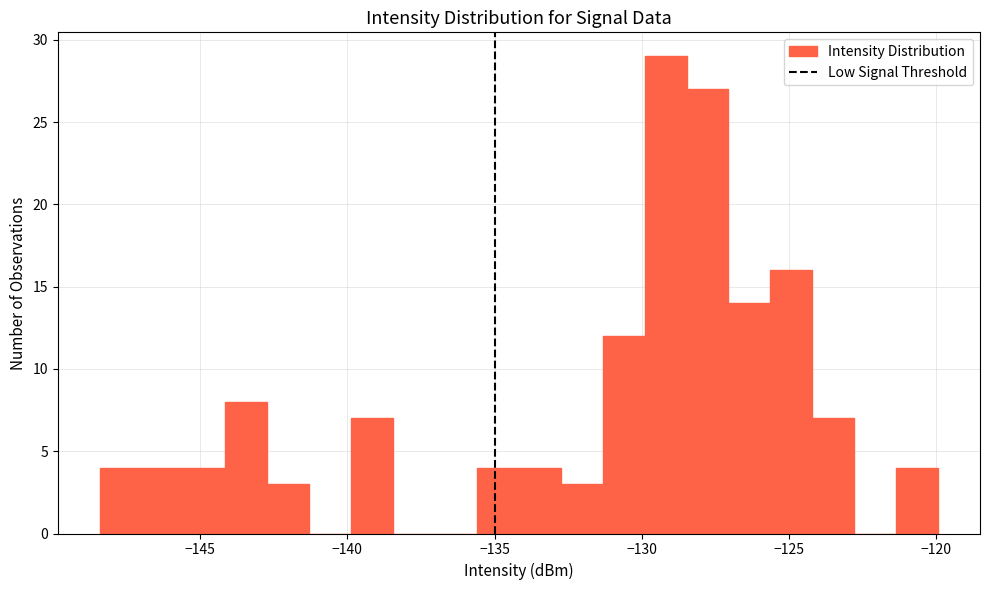

Read against the x-axis, roughly where is the centre of the tallest bar?

-129.0